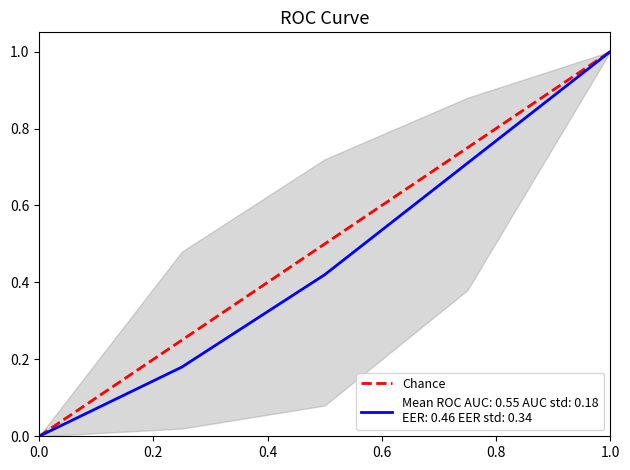

What is the maximum value shown in the chart?

1.0